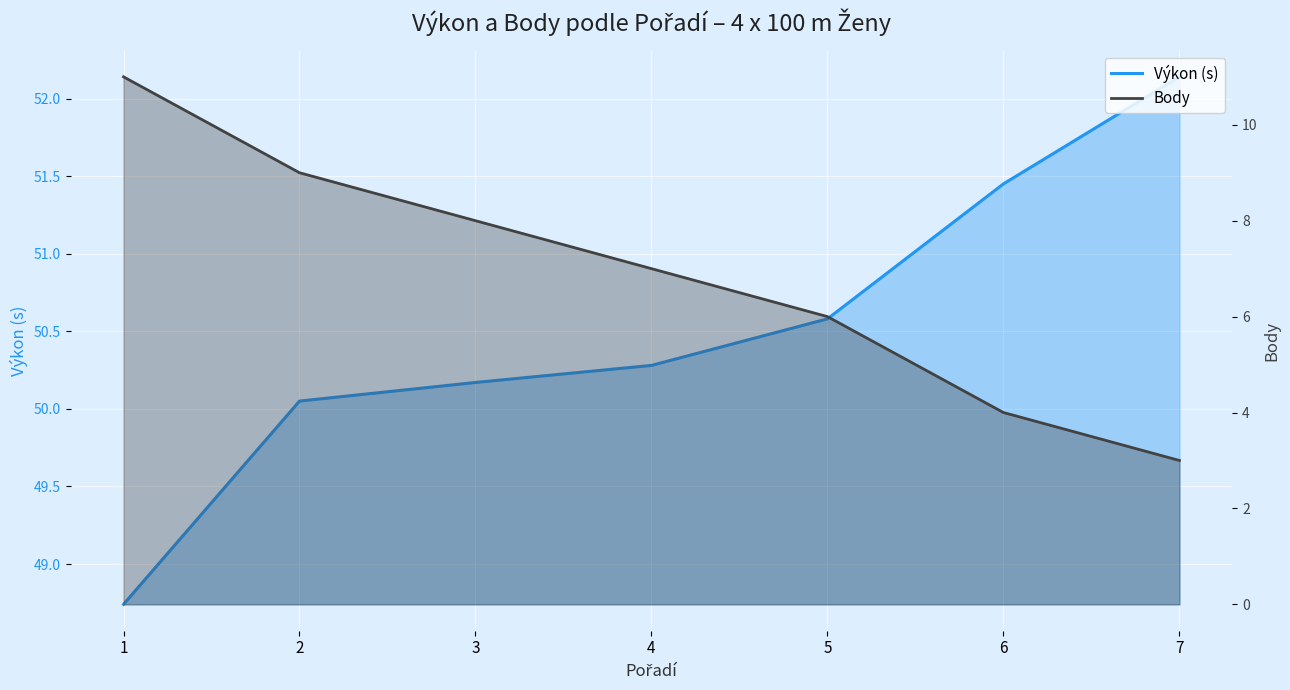

Reading left to right, transcribe all the data shown in this chart.

Výkon (s): 1=48.7	2=50.0	3=50.2	4=50.3	5=50.6	6=51.5	7=52.1
Body: 1=11.0	2=9.0	3=8.0	4=7.0	5=6.0	6=4.0	7=3.0